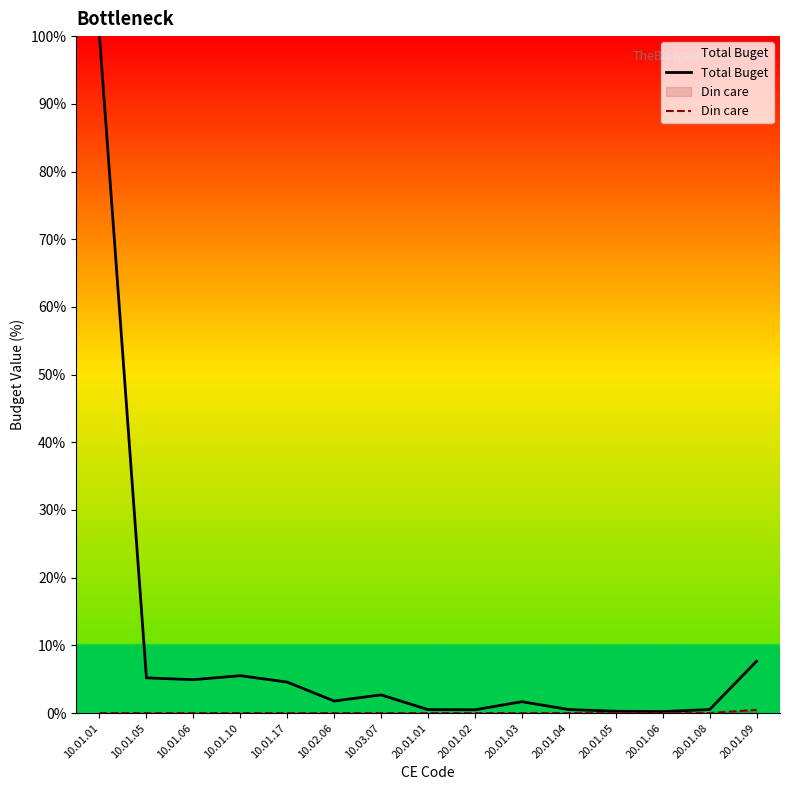

What is the sum of all Total Buget values?

136.6